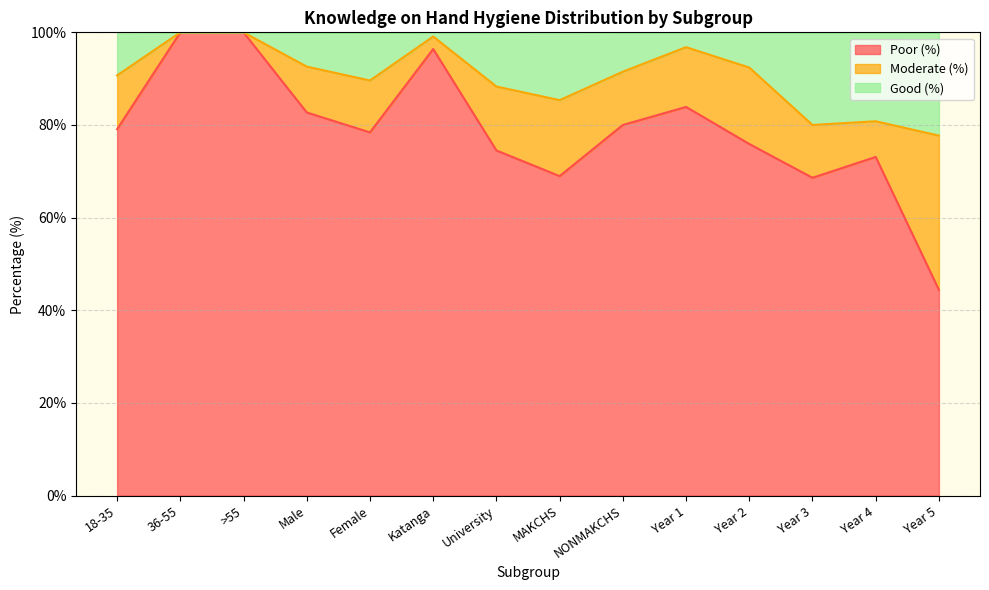

True or false: Poor (%) has a value of 28.1 at NONMAKCHS.

False